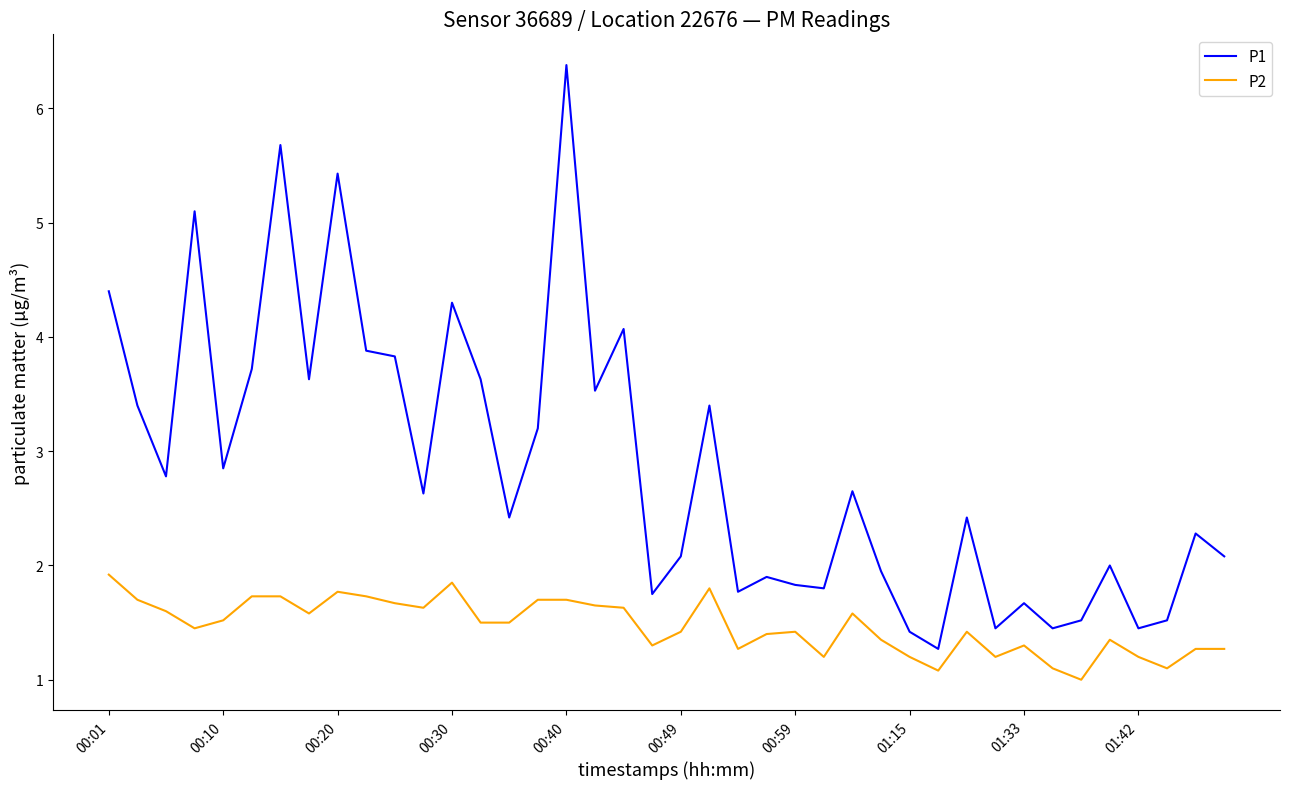

List the series in order of their peak value, highest first.

P1, P2